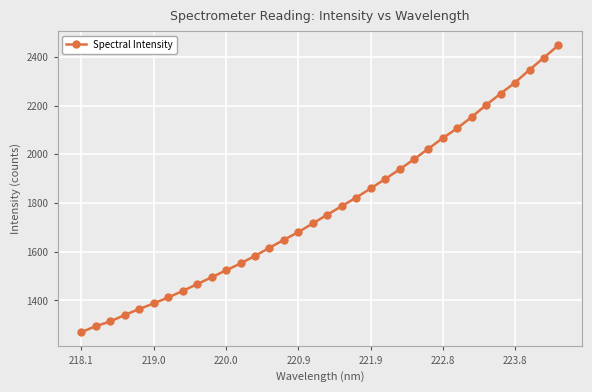

What is the minimum value shown in the chart?

1269.7